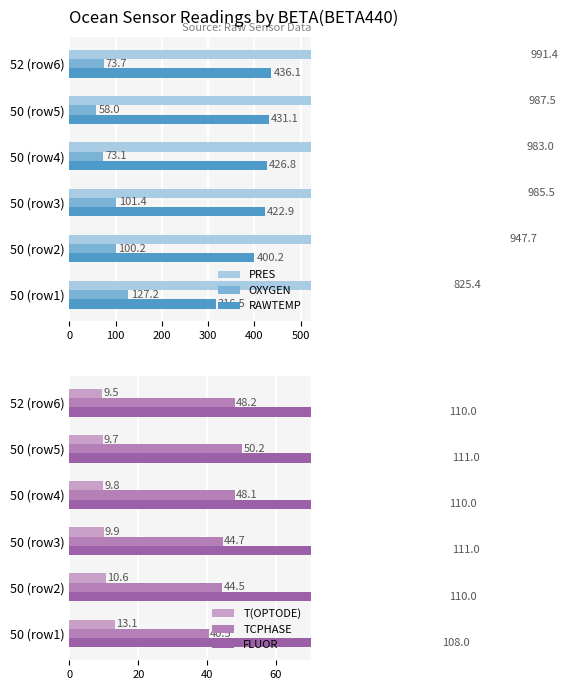

Is it true that T(OPTODE) equals 6.3 at 50 (row5)?

False